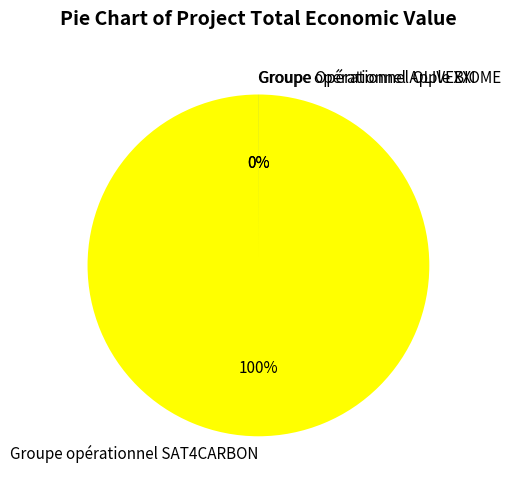

What is the change in value from Groupe opérationnel SAT4CARBON to Groupe Opérationnel OLIVEBIOME?

-58462391604